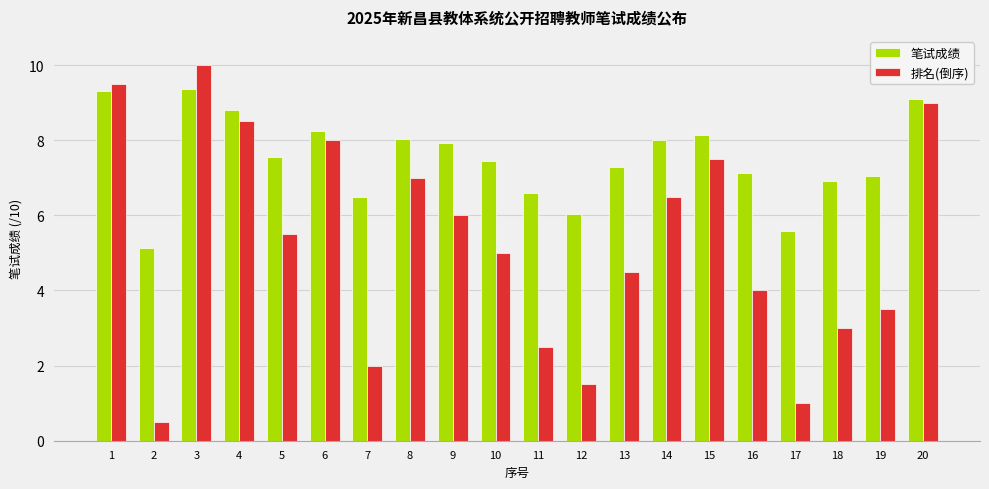

How many data points in 笔试成绩 are above 7?

14